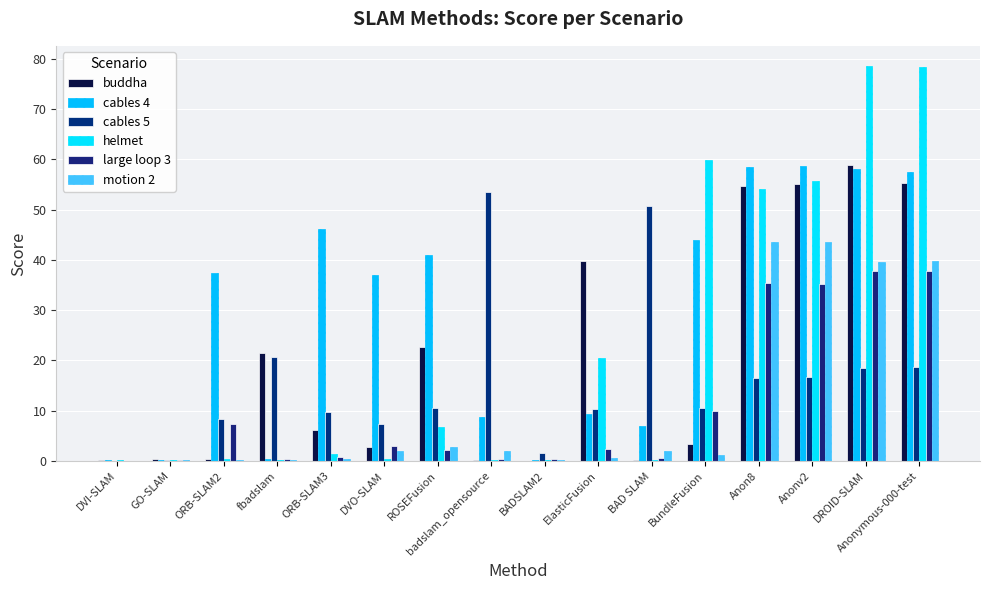

The motion 2 series shows 2.8 at ROSEFusion. True or false?

True